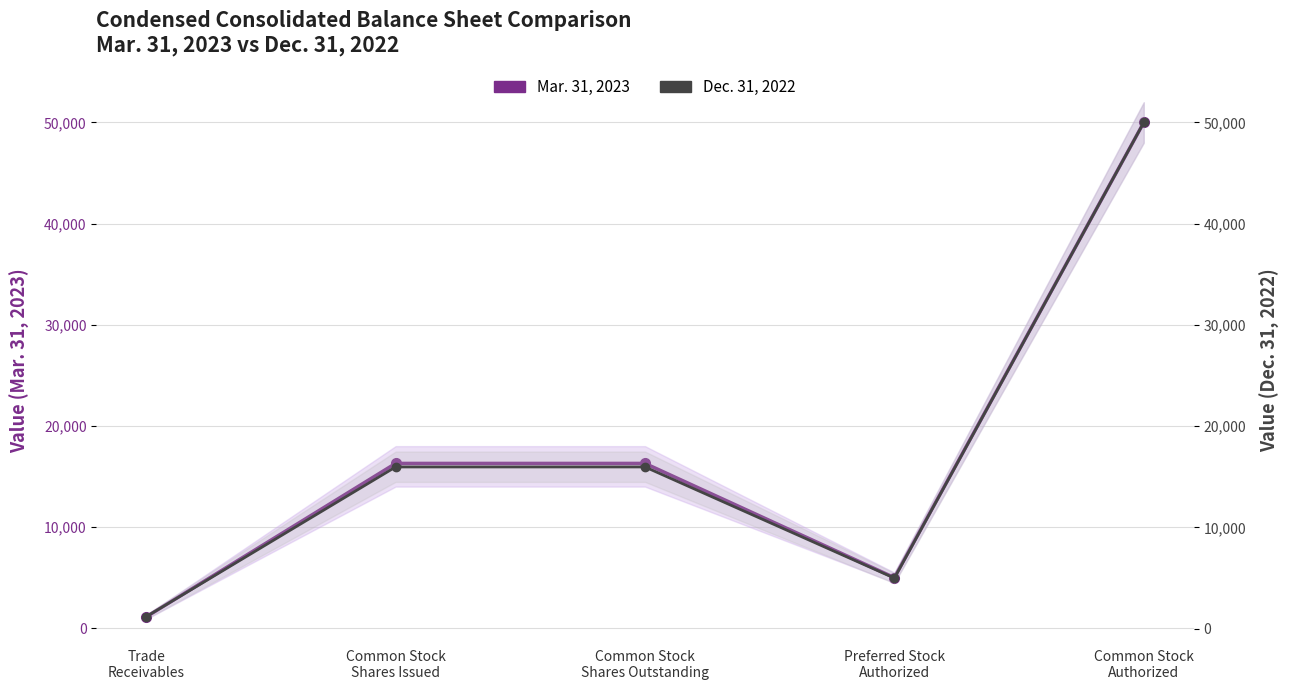

True or false: Dec. 31, 2022 has a value of 5000 at Preferred Stock
Authorized.

True